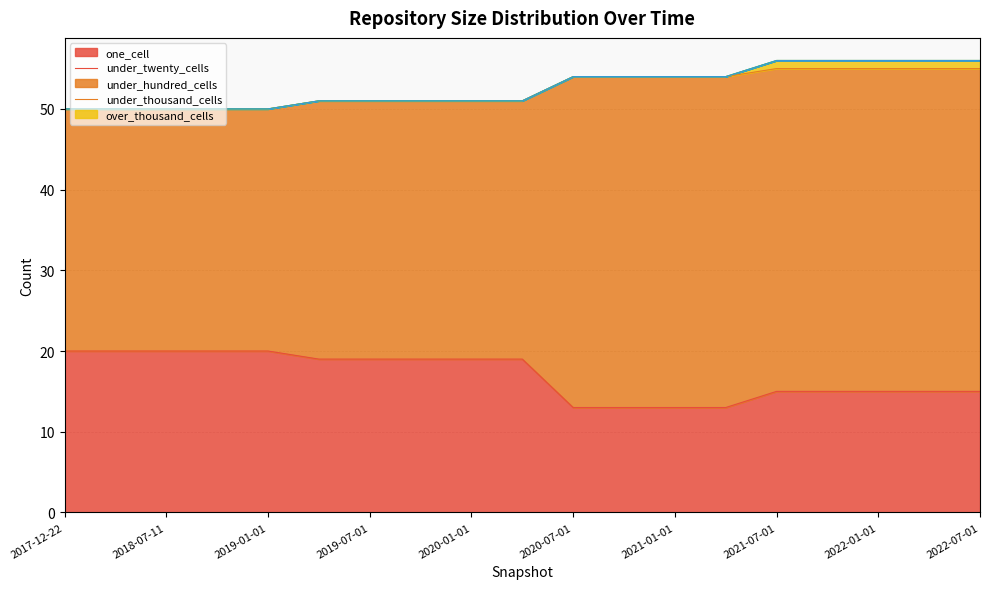

Which has a higher value, 2022-01-01 or 2017-12-22?

2017-12-22